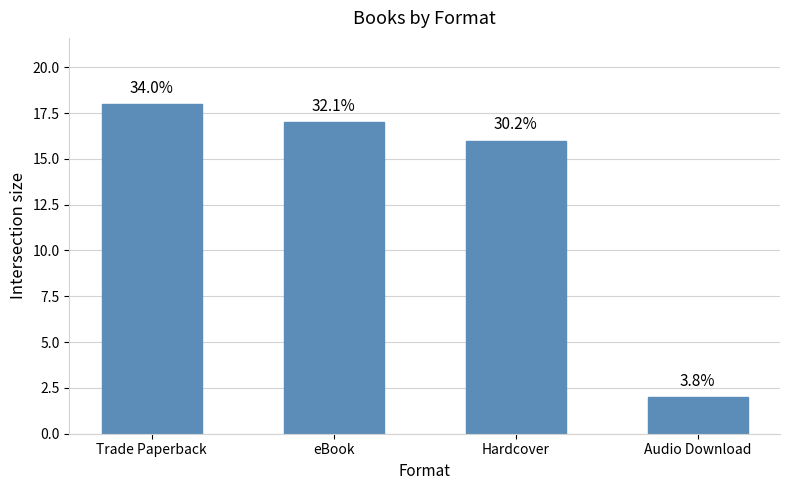

What is the greatest value displayed?

18